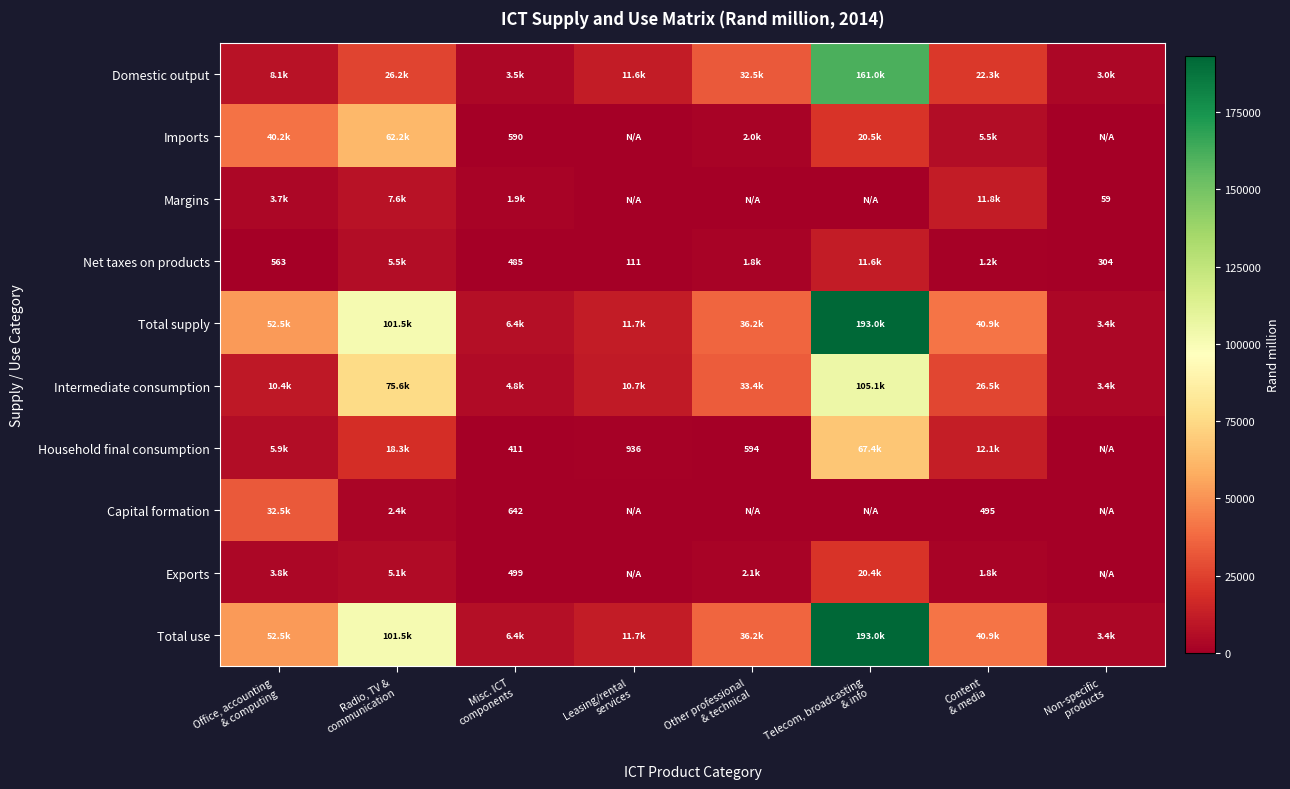

How many values in the Intermediate consumption series are below 26460?

4